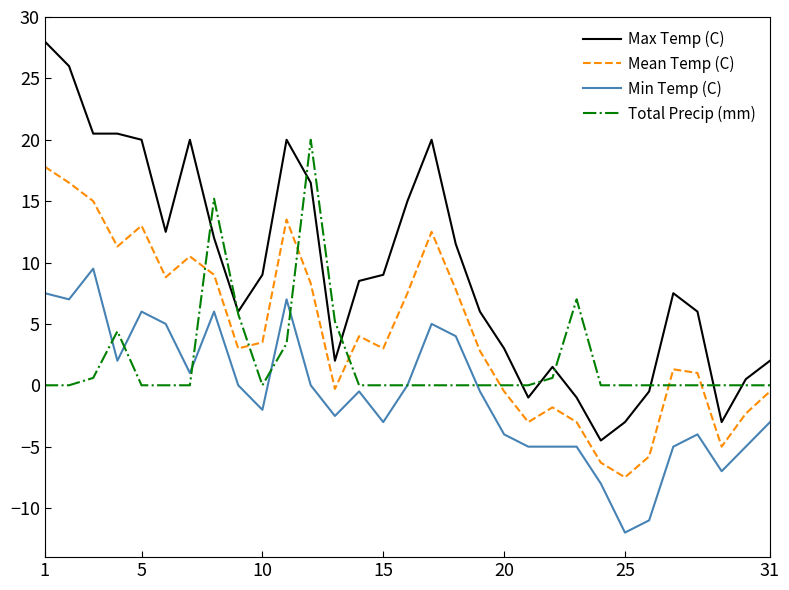

How many distinct data groups are displayed?

4